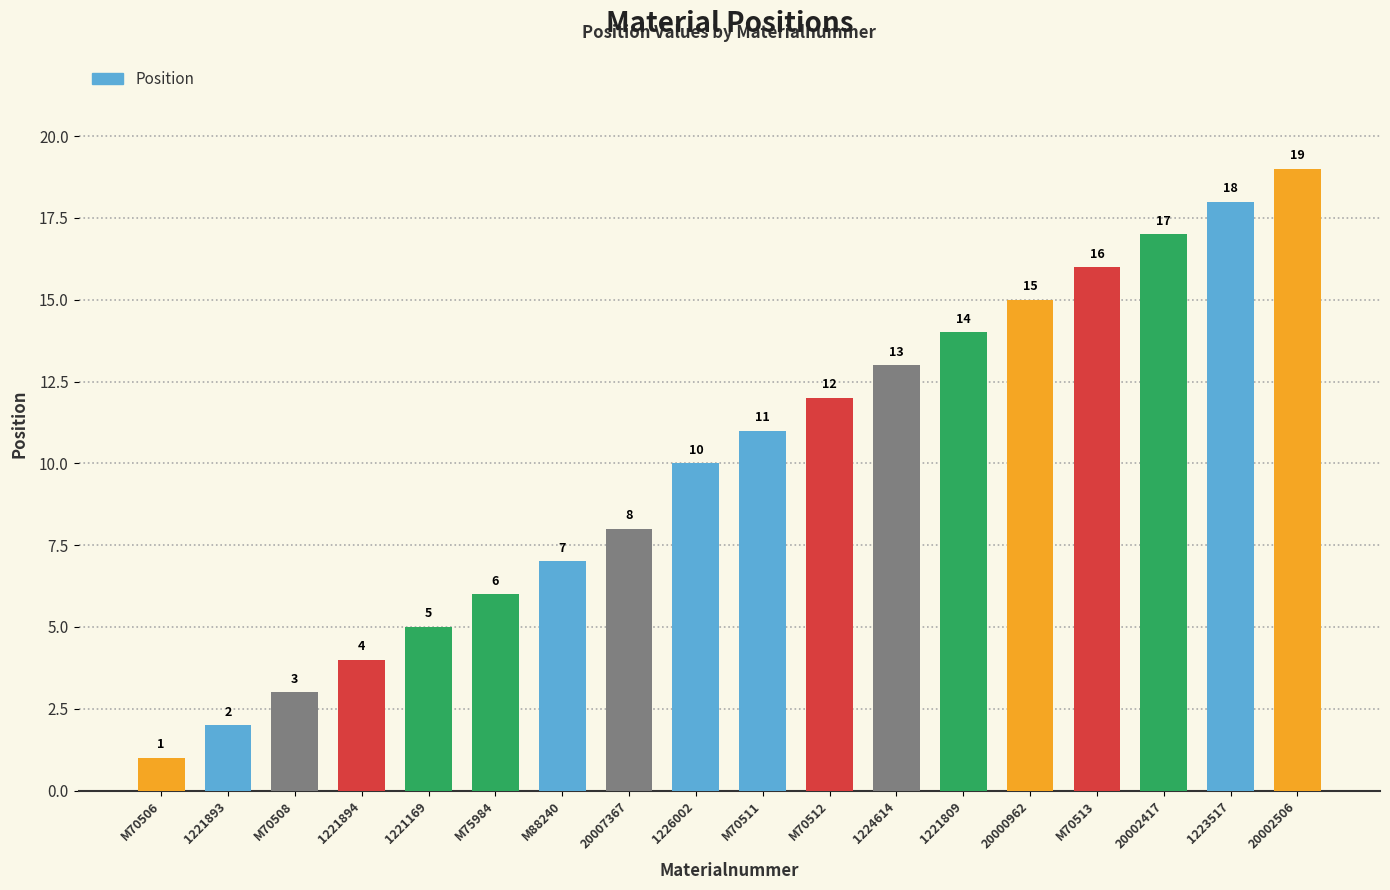

List the labels in order of value, smallest first.

M70506, 1221893, M70508, 1221894, 1221169, M75984, M88240, 20007367, 1226002, M70511, M70512, 1224614, 1221809, 20000962, M70513, 20002417, 1223517, 20002506